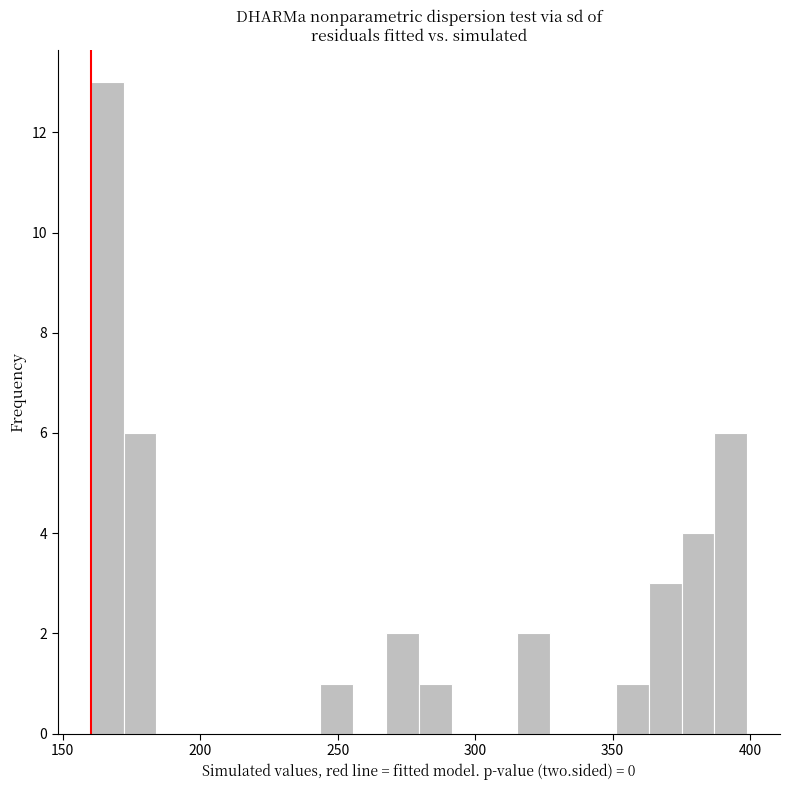

Read against the x-axis, roughly where is the centre of the tallest bar?

165